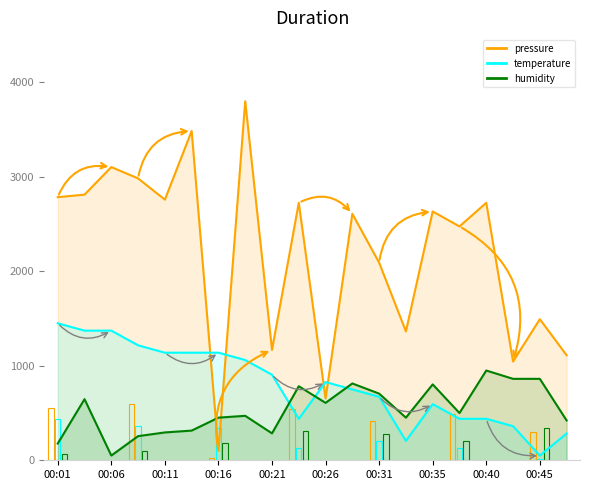

Reading right to left, what are all the values shown in this chart?

pressure: 00:48=1111.8	00:45=1493.2	00:43=1045.1	00:40=2725.3	00:38=2475.1	00:35=2633.5	00:33=1363.6	00:31=2091.6	00:28=2608.4	00:26=653.1	00:23=2725.3	00:21=1168.3	00:18=3800.0	00:16=100.0	00:14=3485.3	00:11=2758.3	00:09=2983.4	00:06=3103.4	00:04=2811.7	00:01=2785.0
temperature: 00:48=283.3	00:45=50.0	00:43=361.1	00:40=438.9	00:38=438.9	00:35=594.4	00:33=205.6	00:31=672.2	00:28=750.0	00:26=827.8	00:23=438.9	00:21=905.6	00:18=1061.1	00:16=1138.9	00:14=1138.9	00:11=1138.9	00:09=1216.7	00:06=1372.2	00:04=1372.2	00:01=1450.0
humidity: 00:48=421.7	00:45=862.0	00:43=862.0	00:40=950.0	00:38=500.0	00:35=803.3	00:33=451.1	00:31=705.4	00:28=813.0	00:26=607.6	00:23=783.7	00:21=284.8	00:18=470.7	00:16=451.1	00:14=314.1	00:11=294.6	00:09=255.4	00:06=50.0	00:04=646.7	00:01=177.2